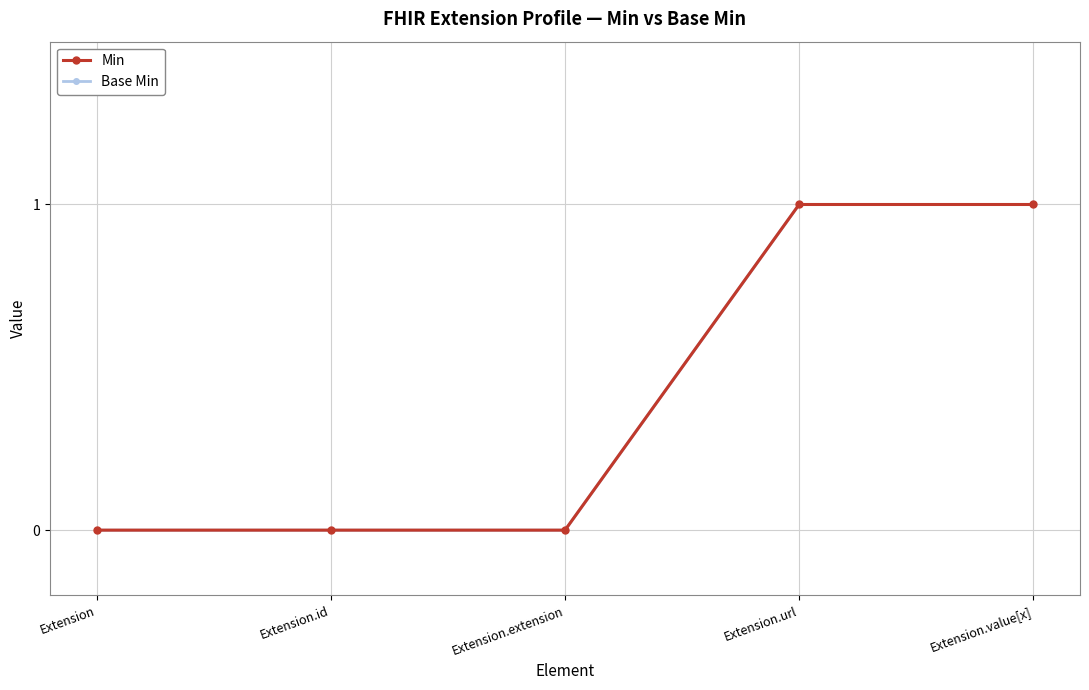

Which series has the largest total across all categories?

Min